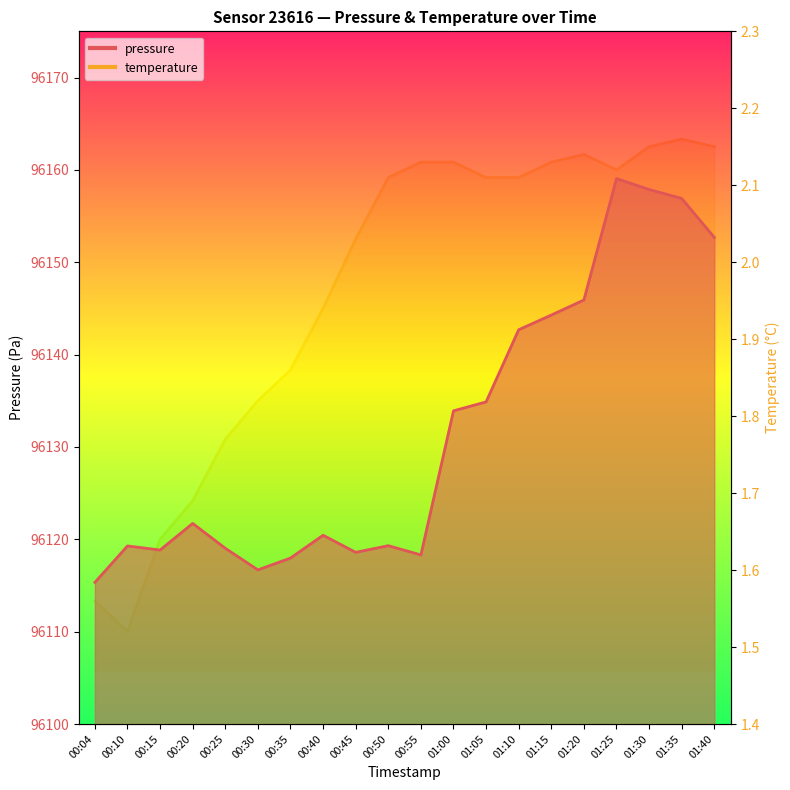

List the series in order of their peak value, lowest first.

temperature, pressure